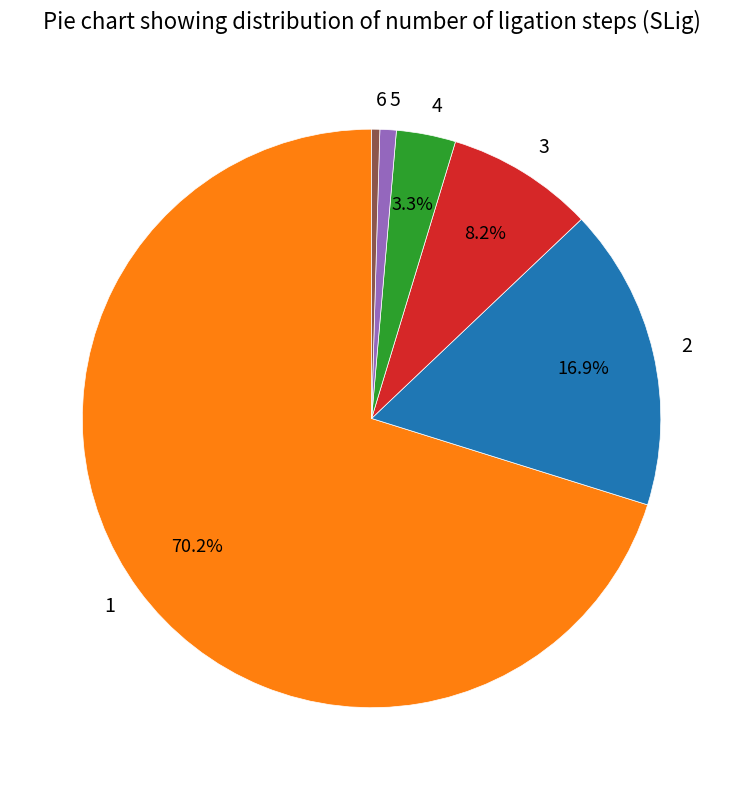

To the nearest percent, what is the difference between the 5 and 1 slice percentages?

69%